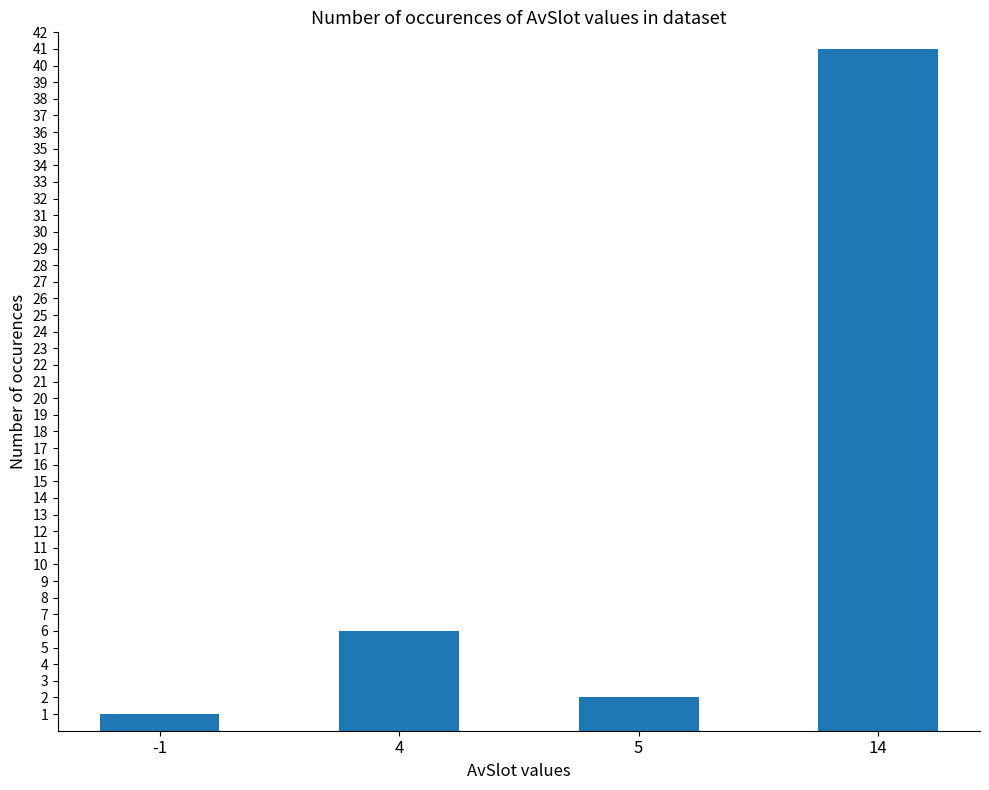

List the labels in order of value, largest first.

14, 4, 5, -1